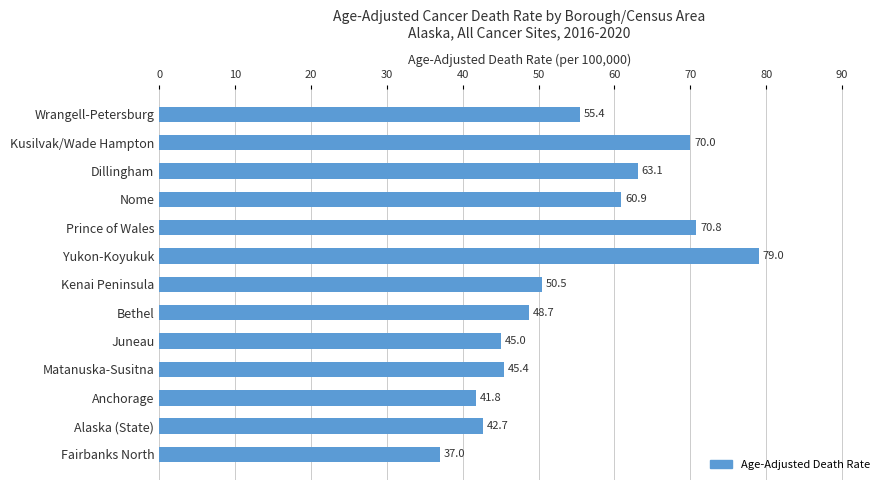

List the labels in order of value, largest first.

Yukon-Koyukuk, Prince of Wales, Kusilvak/Wade Hampton, Dillingham, Nome, Wrangell-Petersburg, Kenai Peninsula, Bethel, Matanuska-Susitna, Juneau, Alaska (State), Anchorage, Fairbanks North